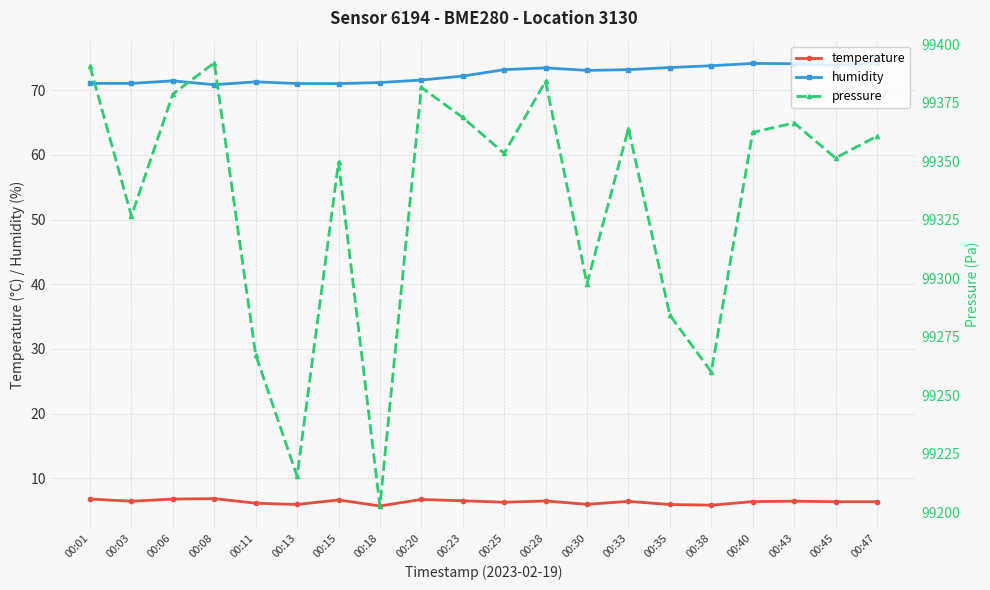

The value of temperature at 00:43 is 3.9. True or false?

False